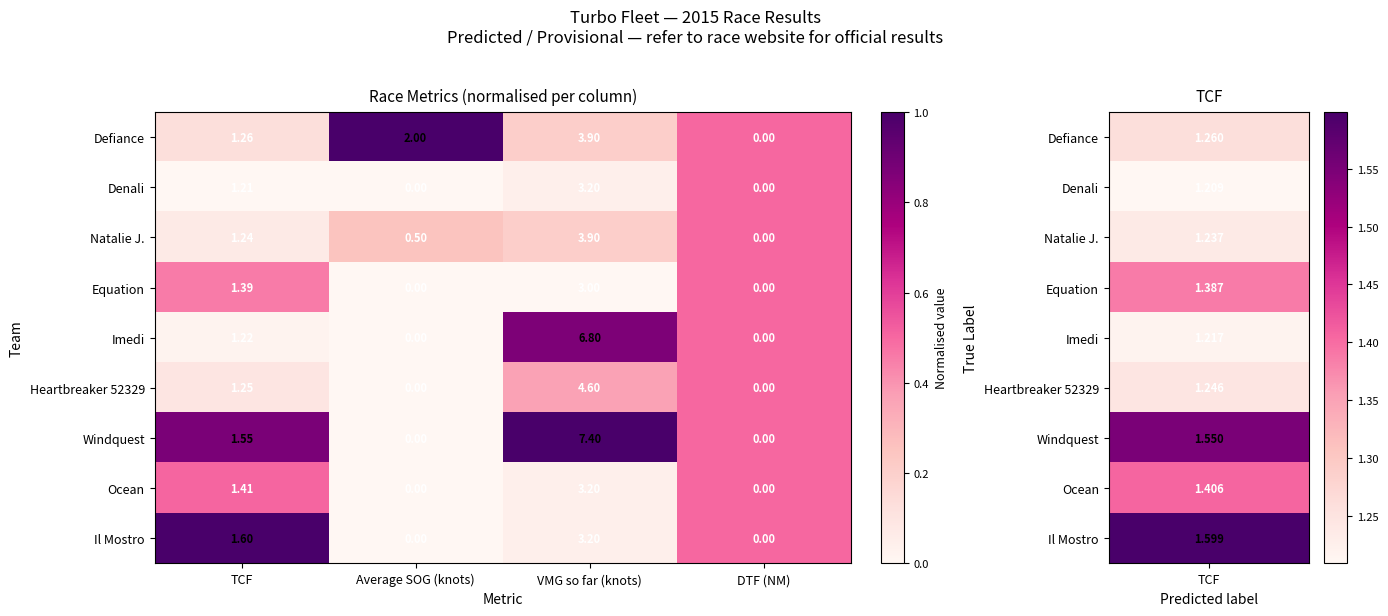

Rank the categories by Defiance value from lowest to highest.

DTF (NM), TCF, Average SOG (knots), VMG so far (knots)